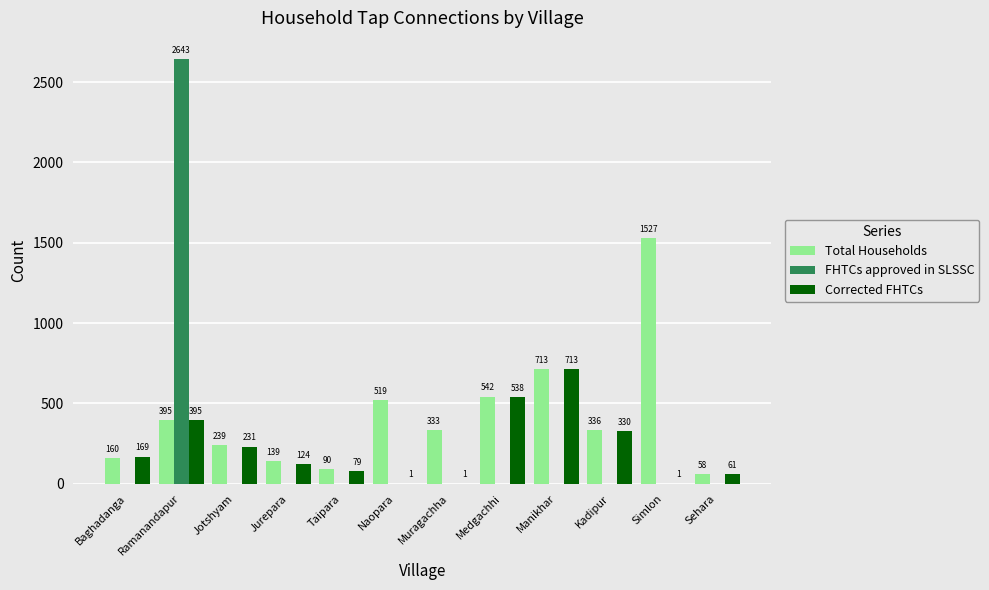

What is the greatest value displayed?

2643